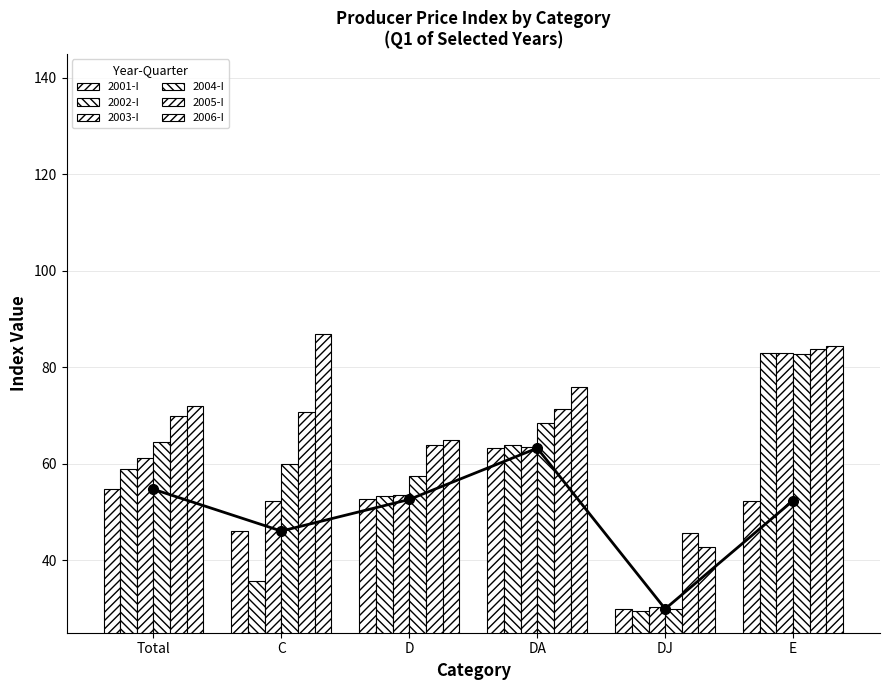

What is the minimum value shown in the chart?

29.5